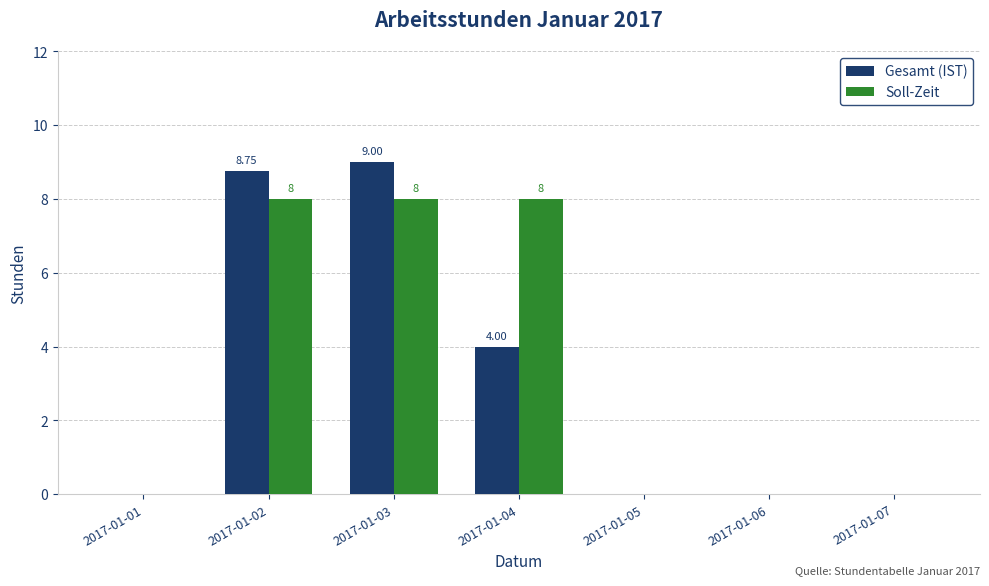

The value of Gesamt (IST) at 2017-01-04 is 4.0. True or false?

True